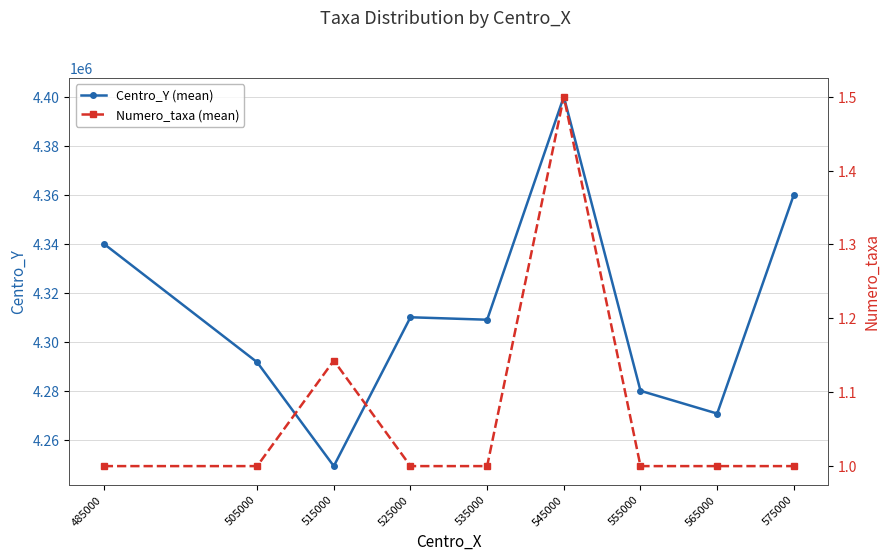

How many series are shown in this chart?

2